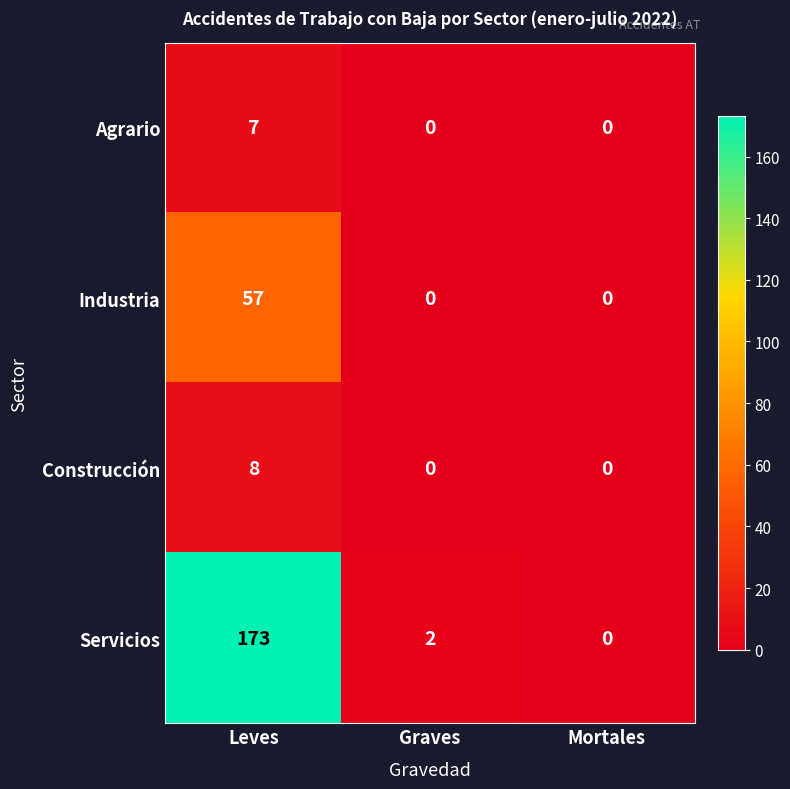

What is the difference between the maximum and minimum values in the Agrario series?

7